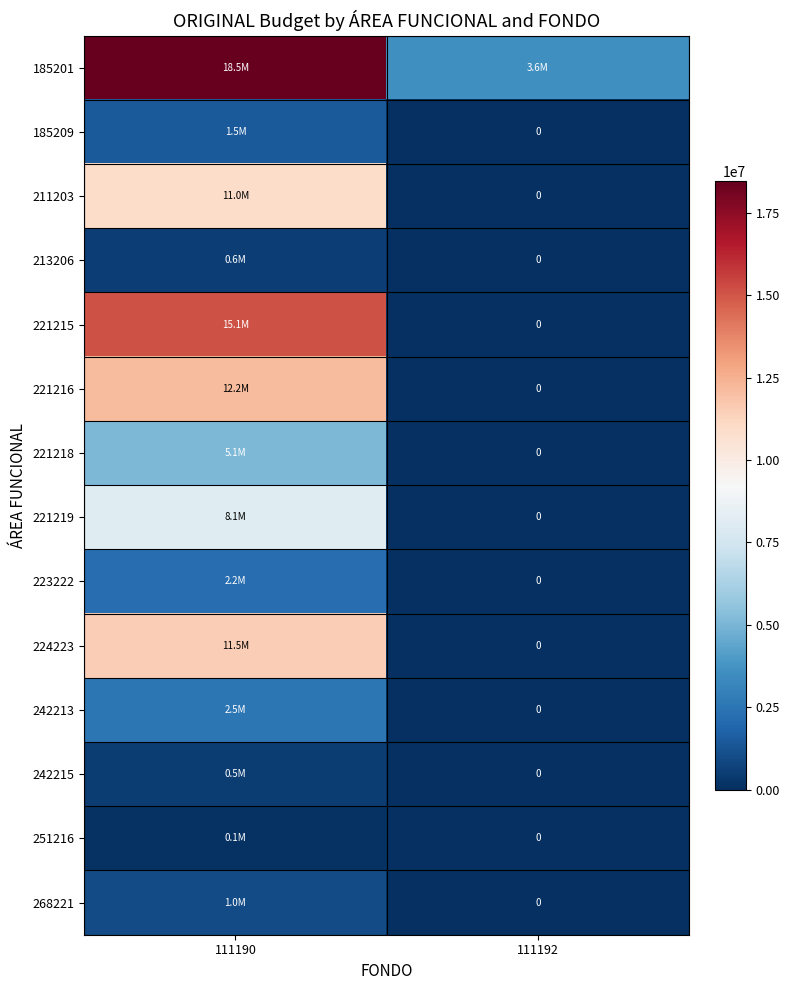

List the series in order of their peak value, lowest first.

251216, 242215, 213206, 268221, 185209, 223222, 242213, 221218, 221219, 211203, 224223, 221216, 221215, 185201